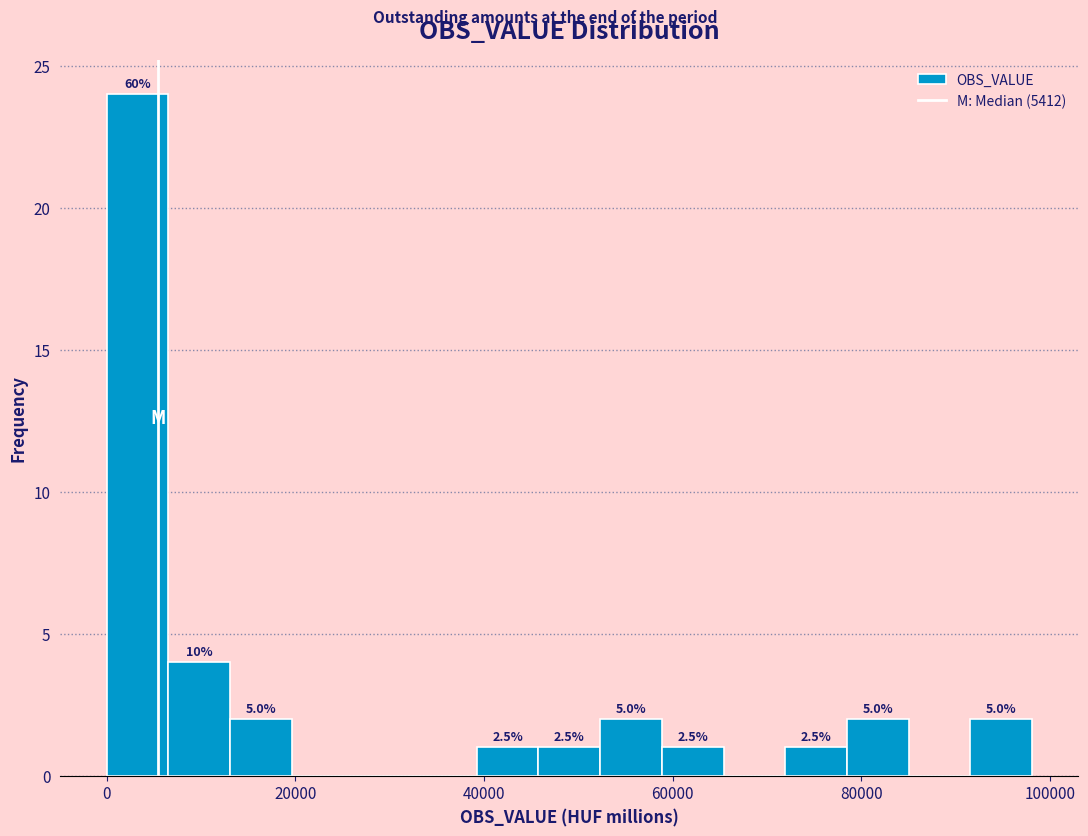

Around what value on the x-axis is the tallest bar? Give the approximate position of its centre, as read against the axis.

4000